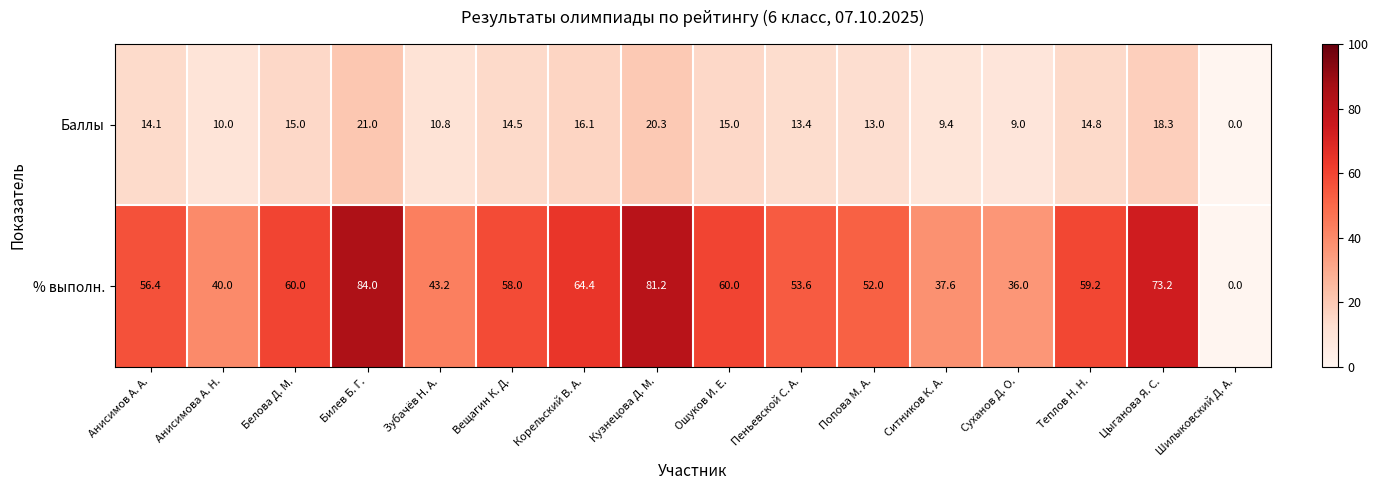

Is it true that % выполн. equals 101.0 at Вещагин К. Д.?

False